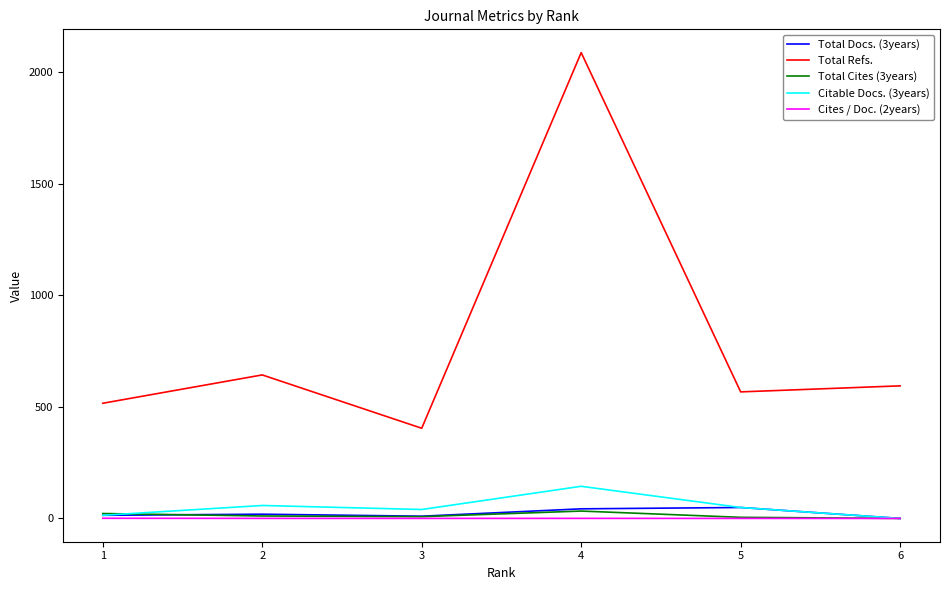

True or false: Total Refs. and Citable Docs. (3years) intersect in this chart.

False